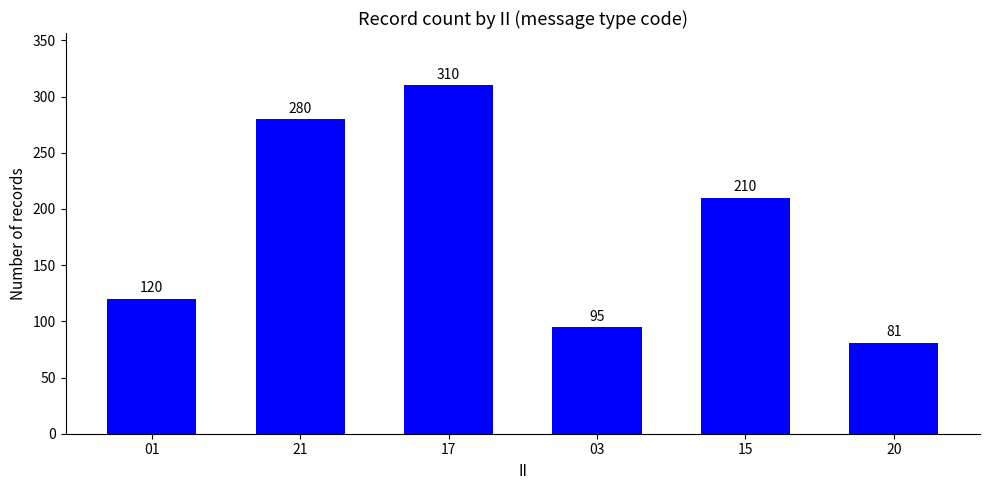

Reading left to right, extract all data points from this chart.

120	280	310	95	210	81